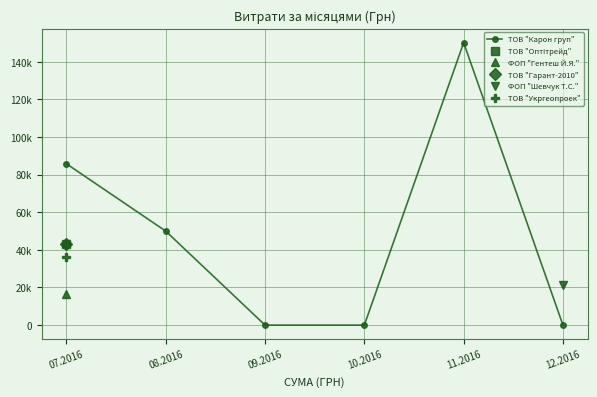

The value at 07.2016 is 127400.4. True or false?

False